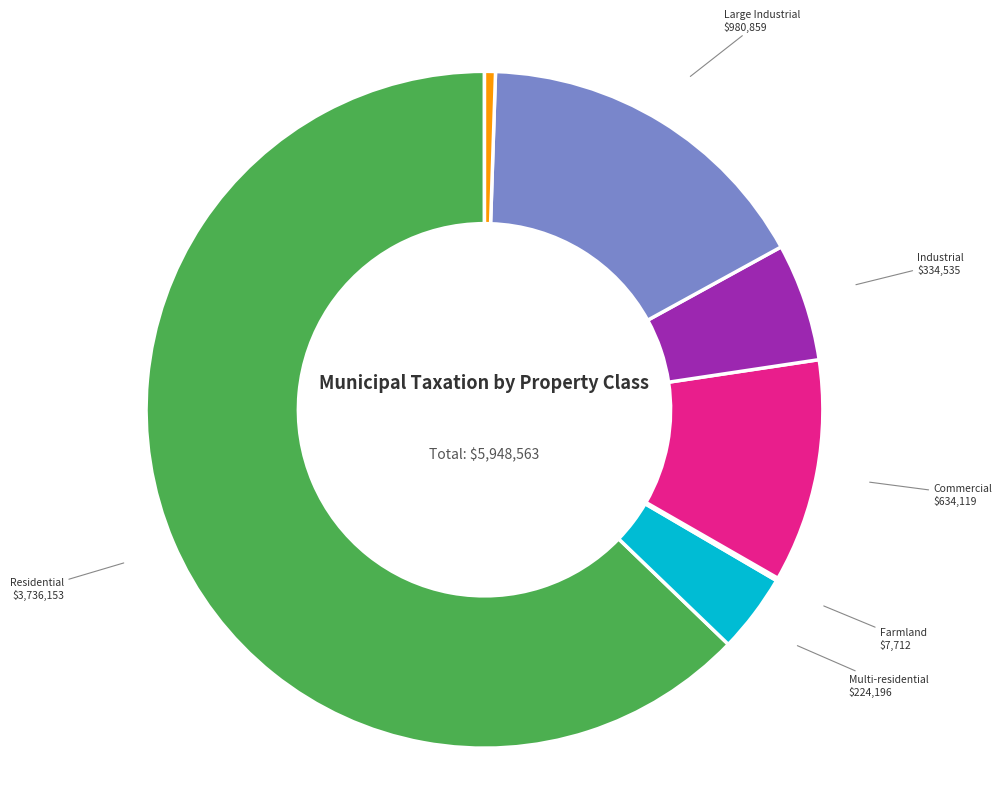

Do Pipelines and Industrial together represent more than half of the pie?

No